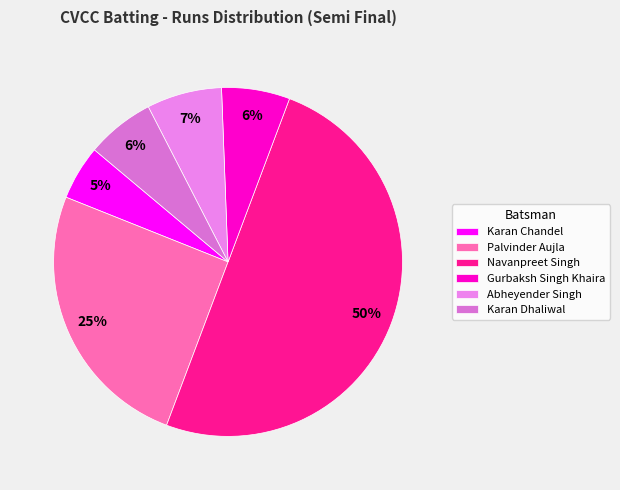

Approximately how many times larger is the value at Abheyender Singh compared to Karan Chandel?

1.4